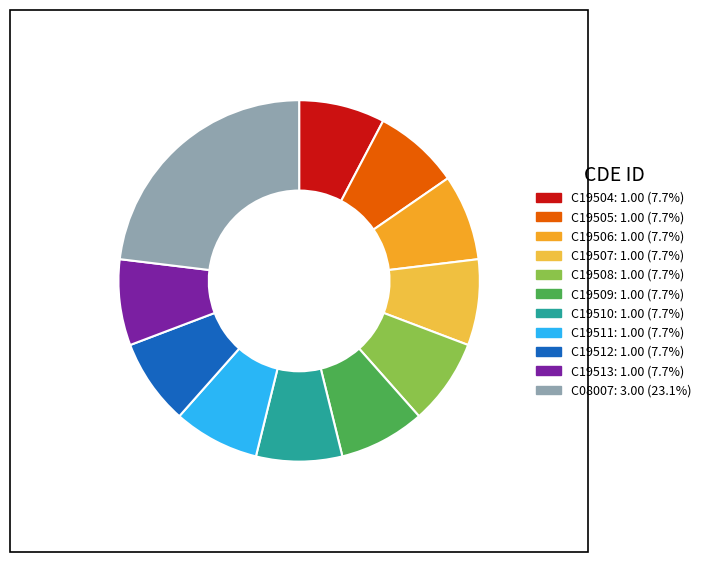

To the nearest percent, what is the average slice percentage?

9%